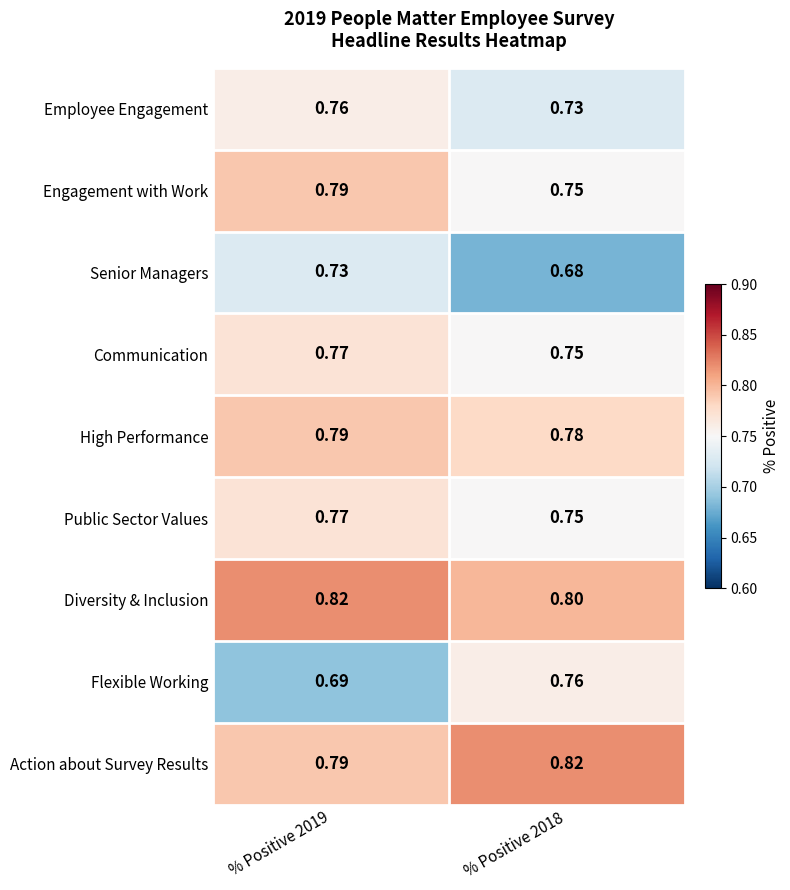

At how many categories does at least one series exceed 0?

2